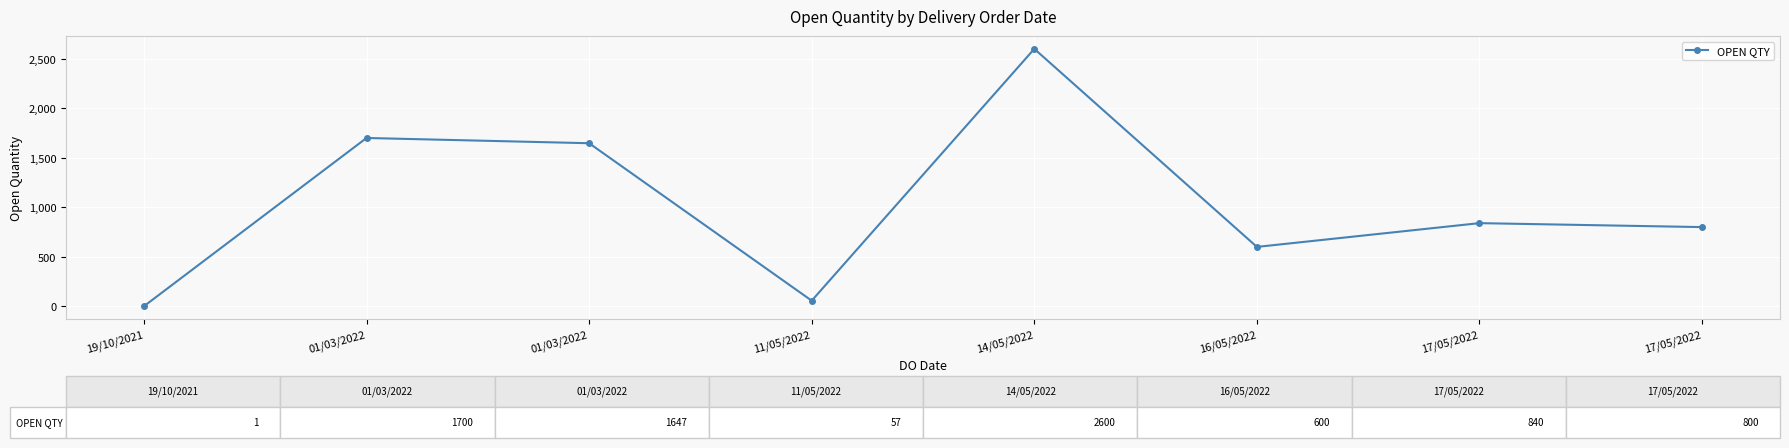

Read the value at 01/03/2022, to the nearest 100.

1600